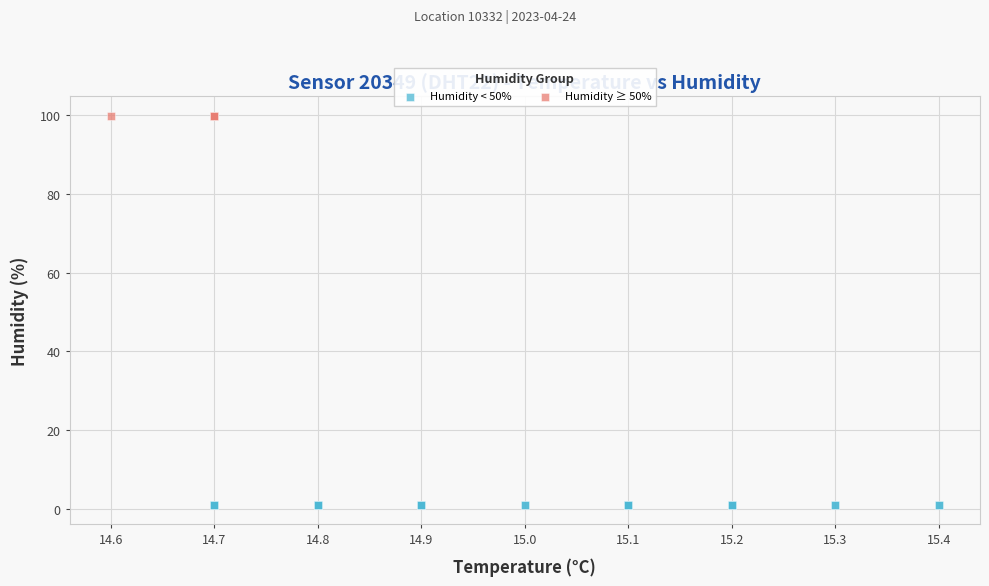

What are all the series names shown in the legend?

Humidity < 50%, Humidity ≥ 50%